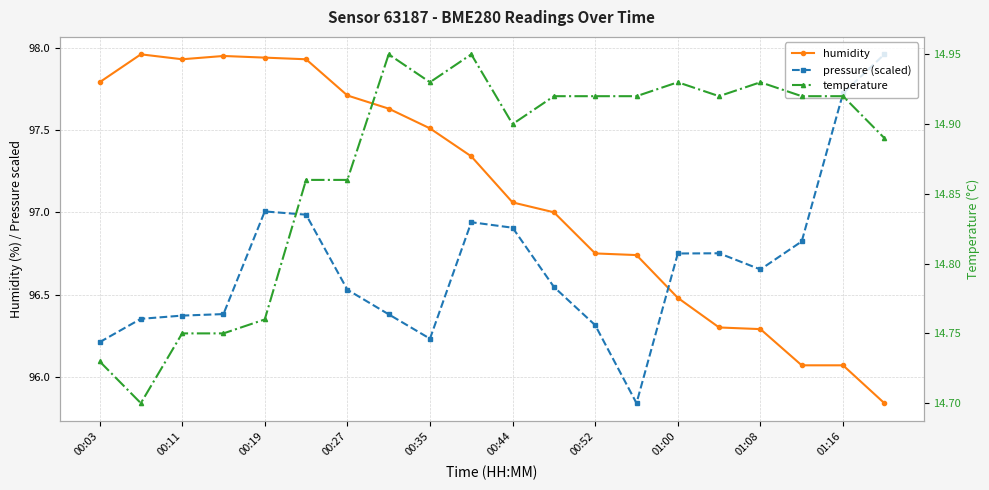

How many series are shown in this chart?

3